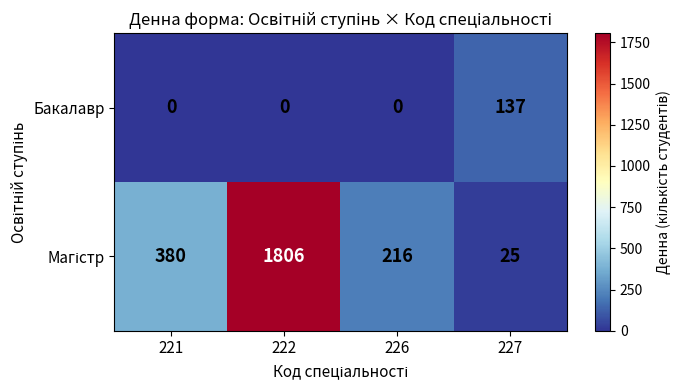

At which category is the sum across all series the highest?

222